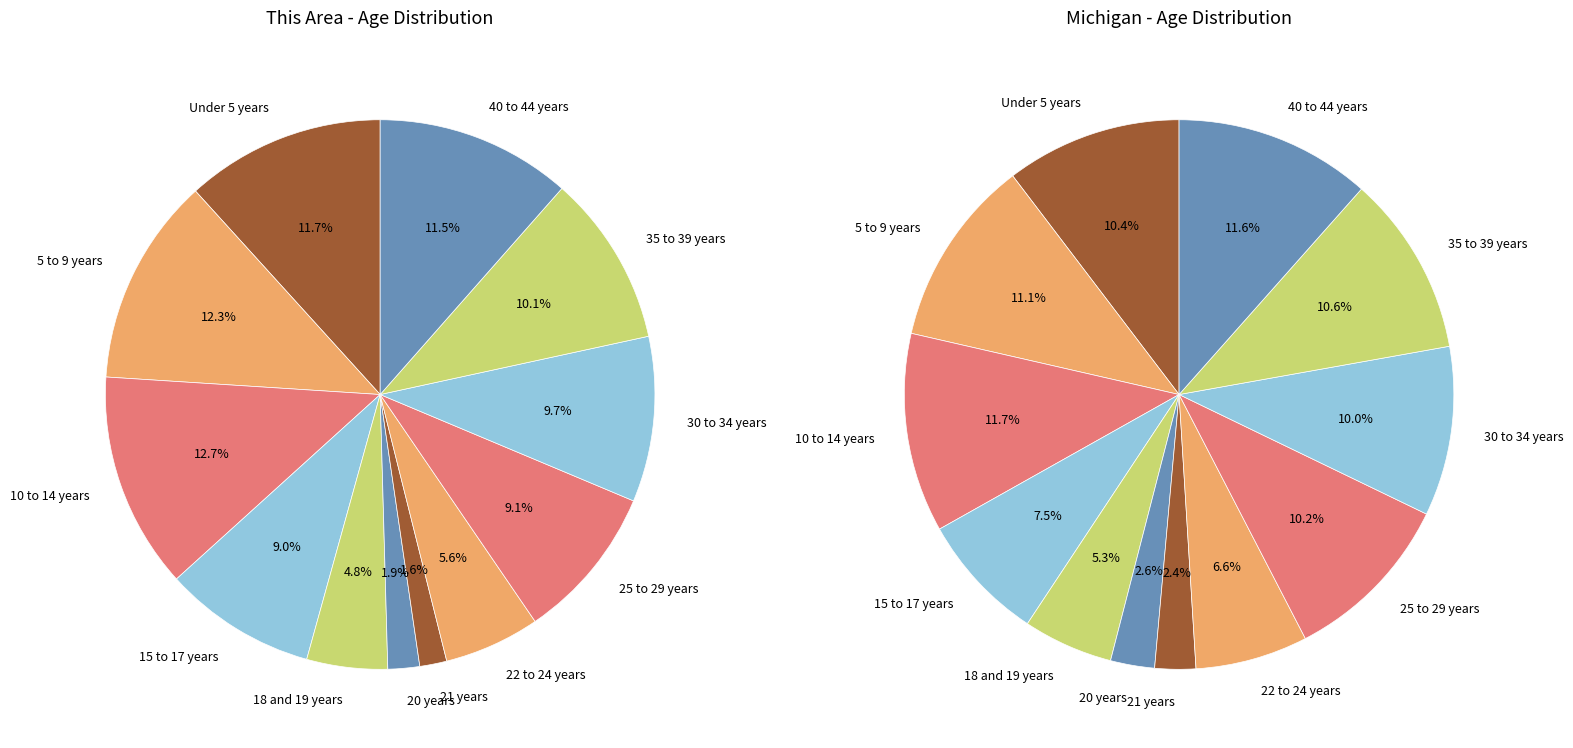

To the nearest percent, what portion does 35 to 39 years represent?

10%